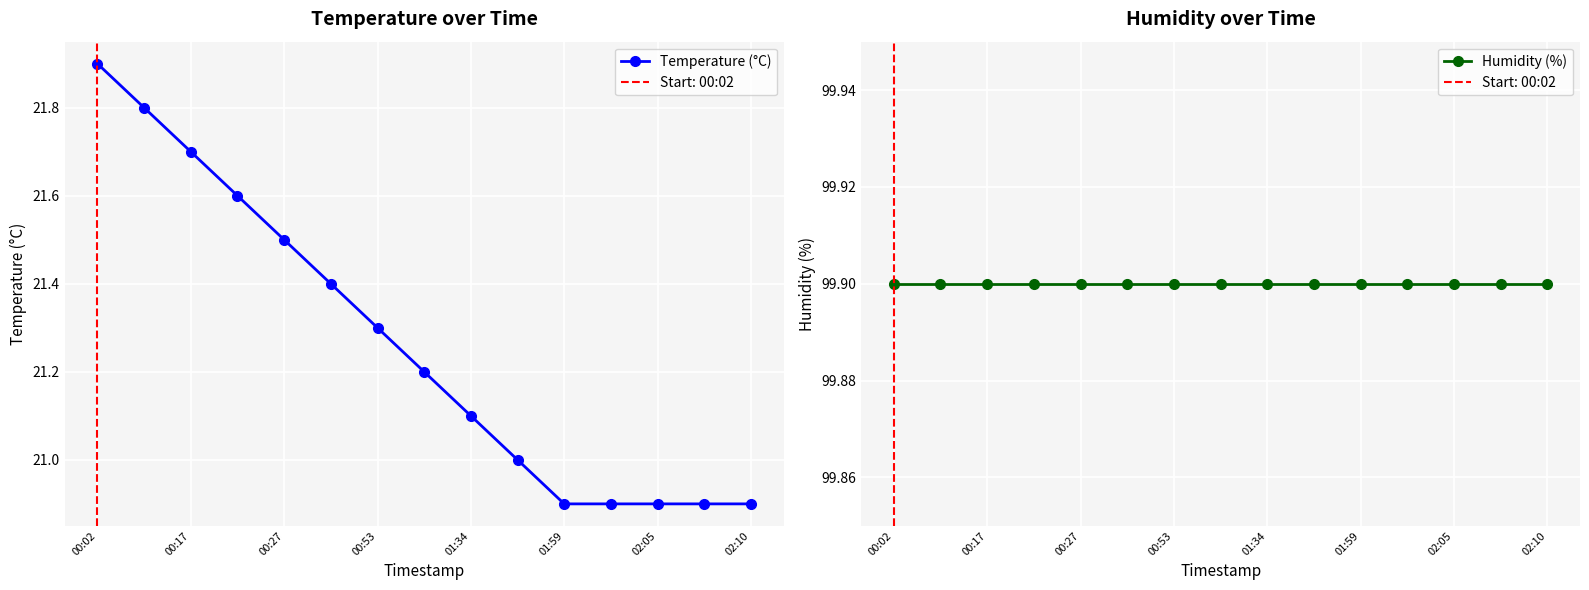

Does the chart display data point markers on the line(s)?

Yes